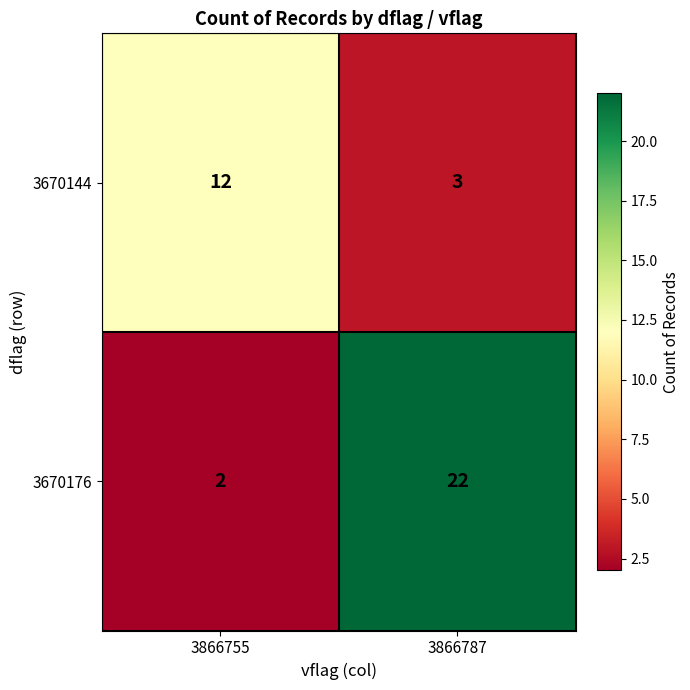

What is the difference between the highest and lowest values at 3866787?

19